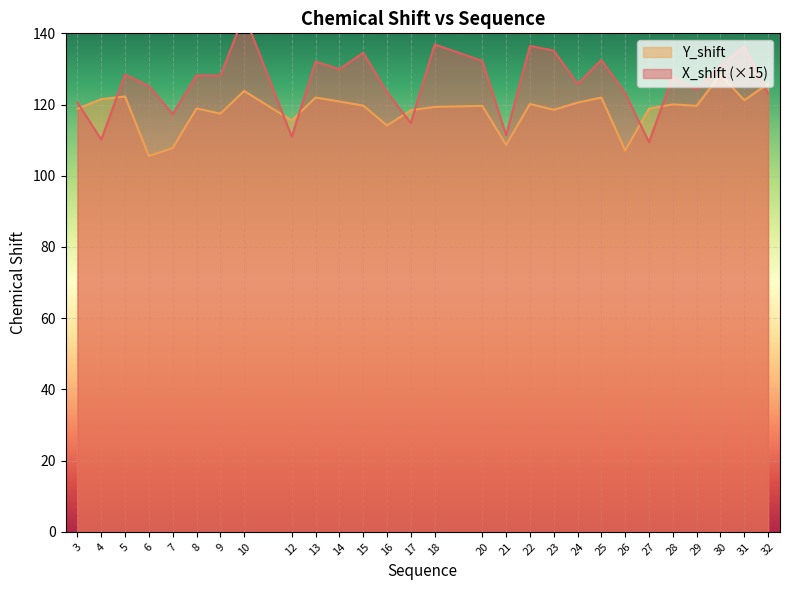

What is the difference between the maximum and minimum values in the X_shift series?

35.8